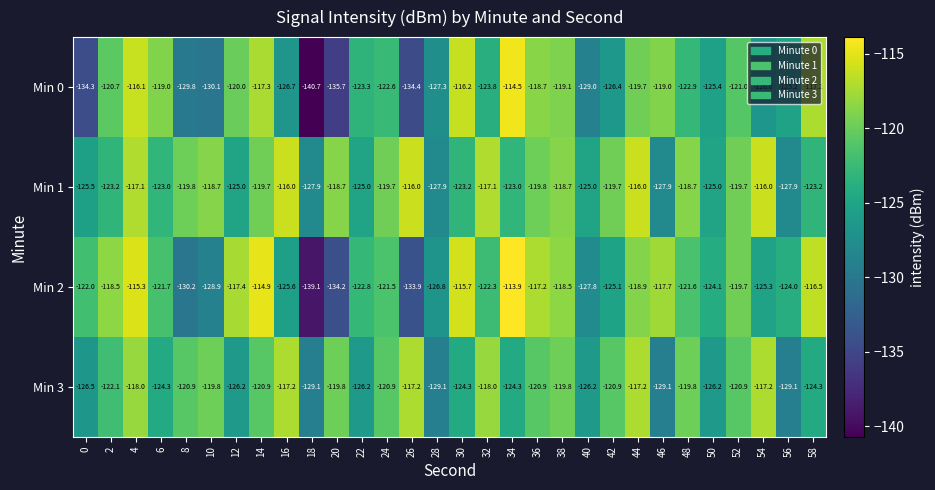

Is it true that Min 1 equals -119.7 at 14?

True